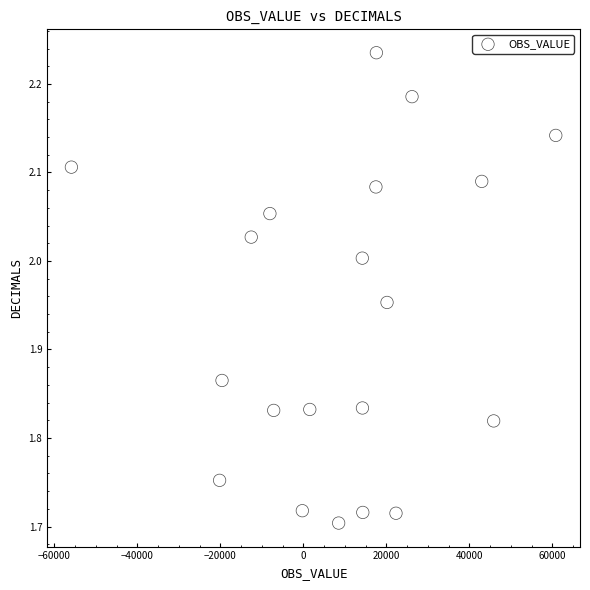

What is the range of Y values (max minus min)?

0.5